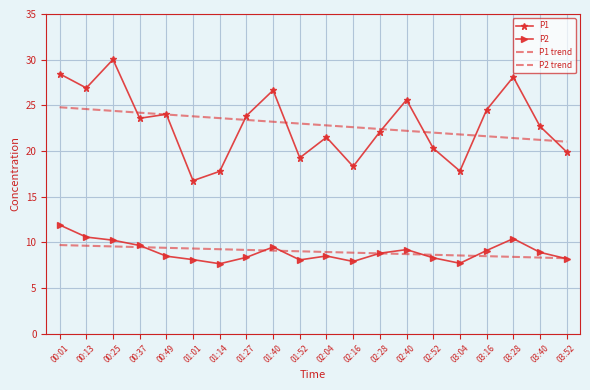

Where is the first local maximum for P1?

00:25